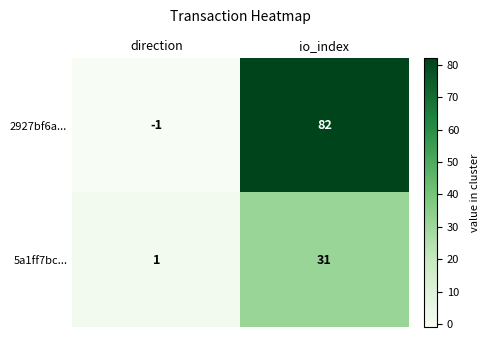

Which series has the widest spread of values?

2927bf6a...